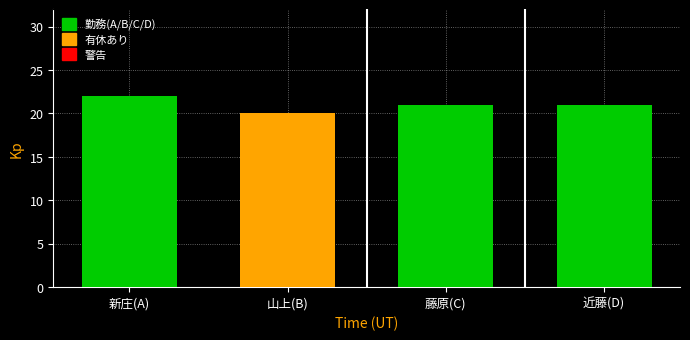

Reading left to right, what are all the values shown in this chart?

22	20	21	21